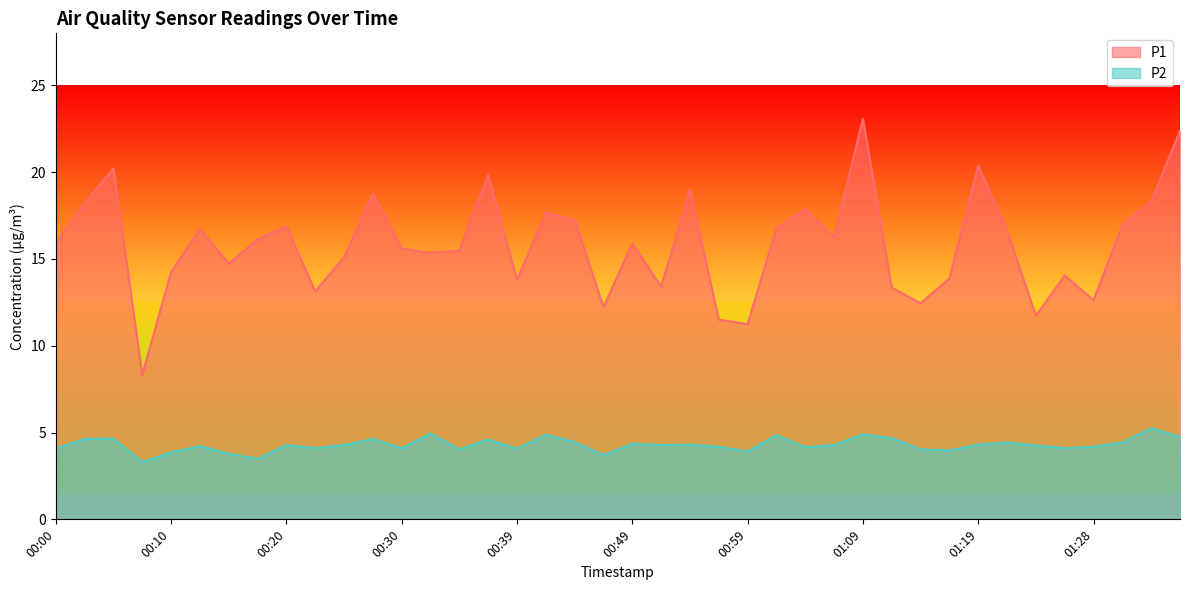

True or false: P1 has more than 1 interior local peaks.

True